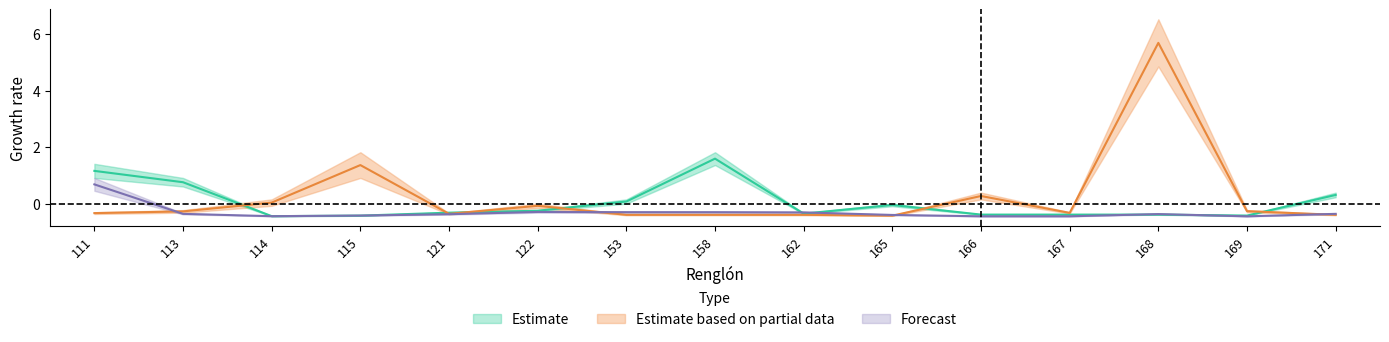

The Forecast_upper series shows -0.5 at 171. True or false?

False